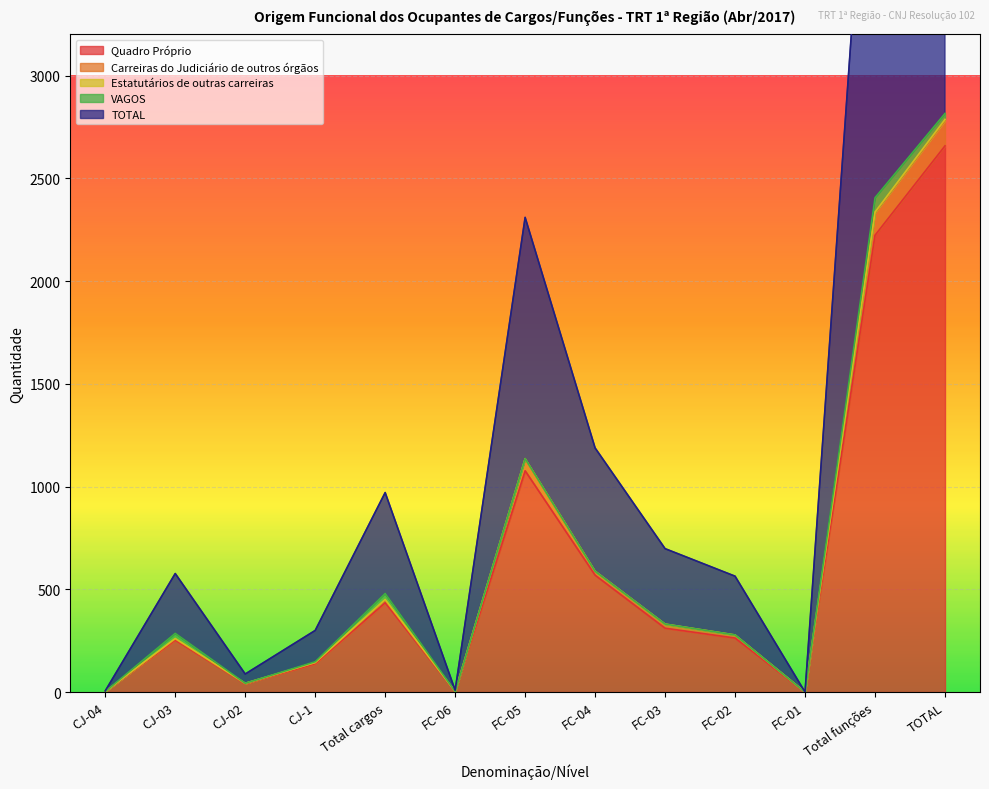

True or false: Carreiras do Judiciário de outros órgãos and Quadro Próprio intersect in this chart.

False